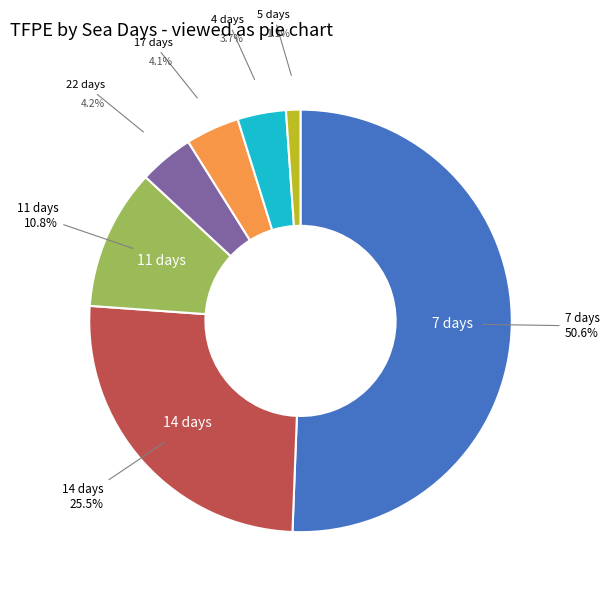

How many segments does this pie chart have?

7